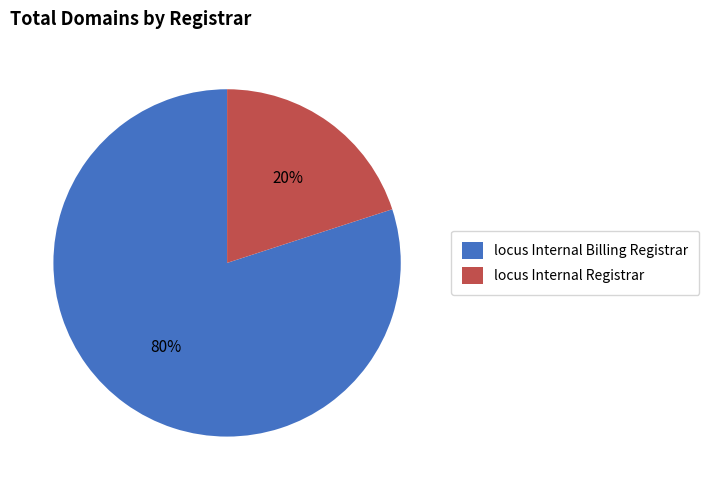

To the nearest percent, what portion does locus Internal Registrar represent?

20%